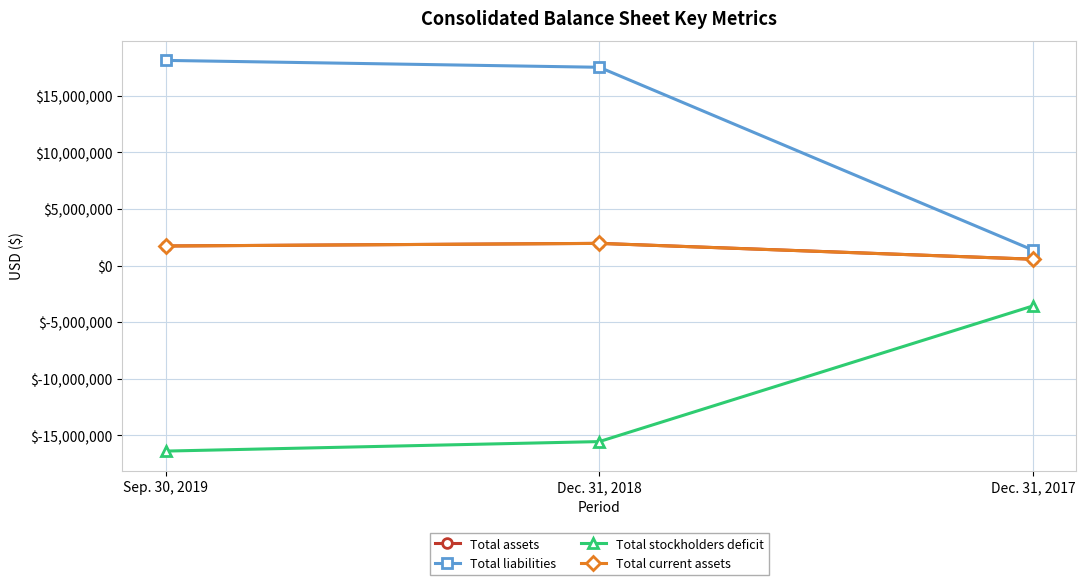

What position from the right is Dec. 31, 2017?

1